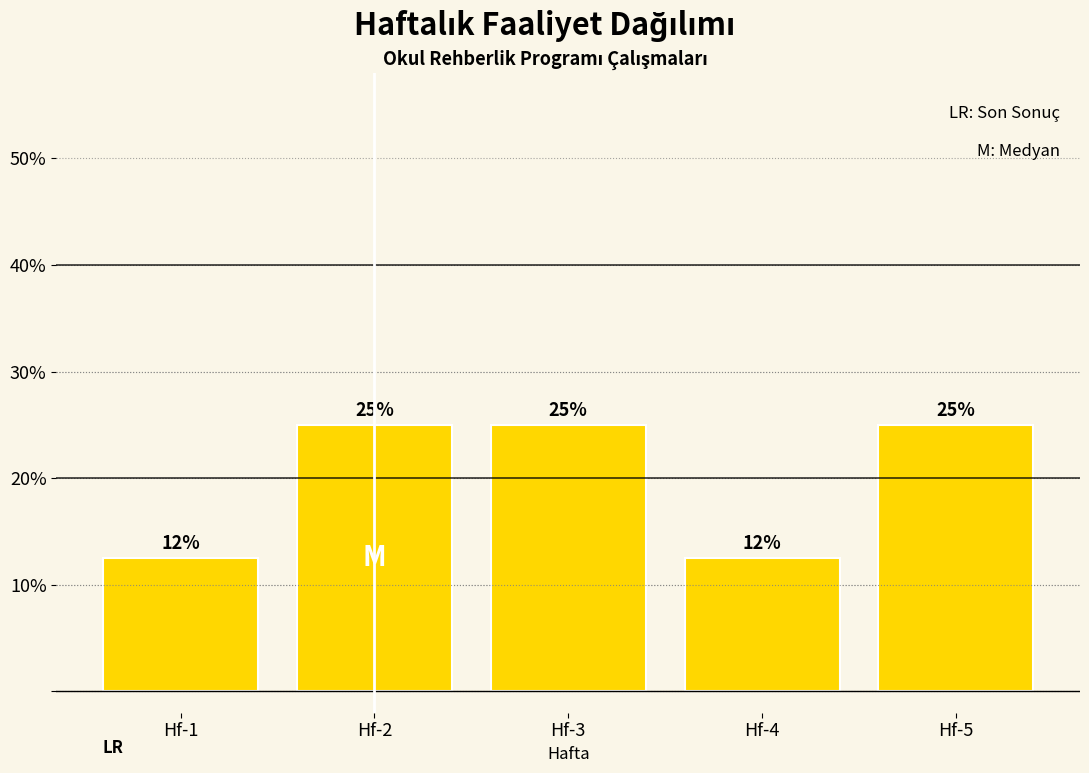

What is the sum of the values at Hf-5 and Hf-3?

50.0